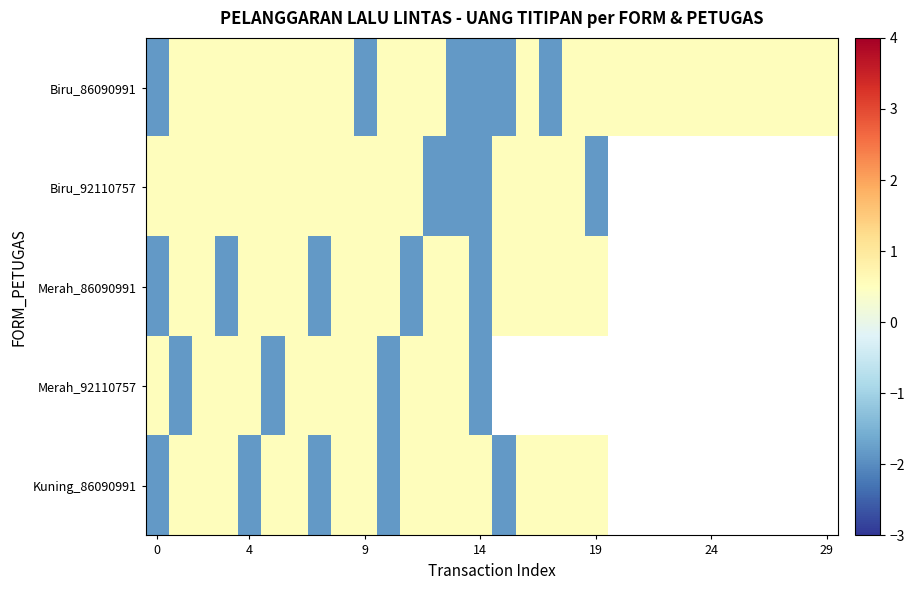

At how many categories does at least one series exceed 0?

30